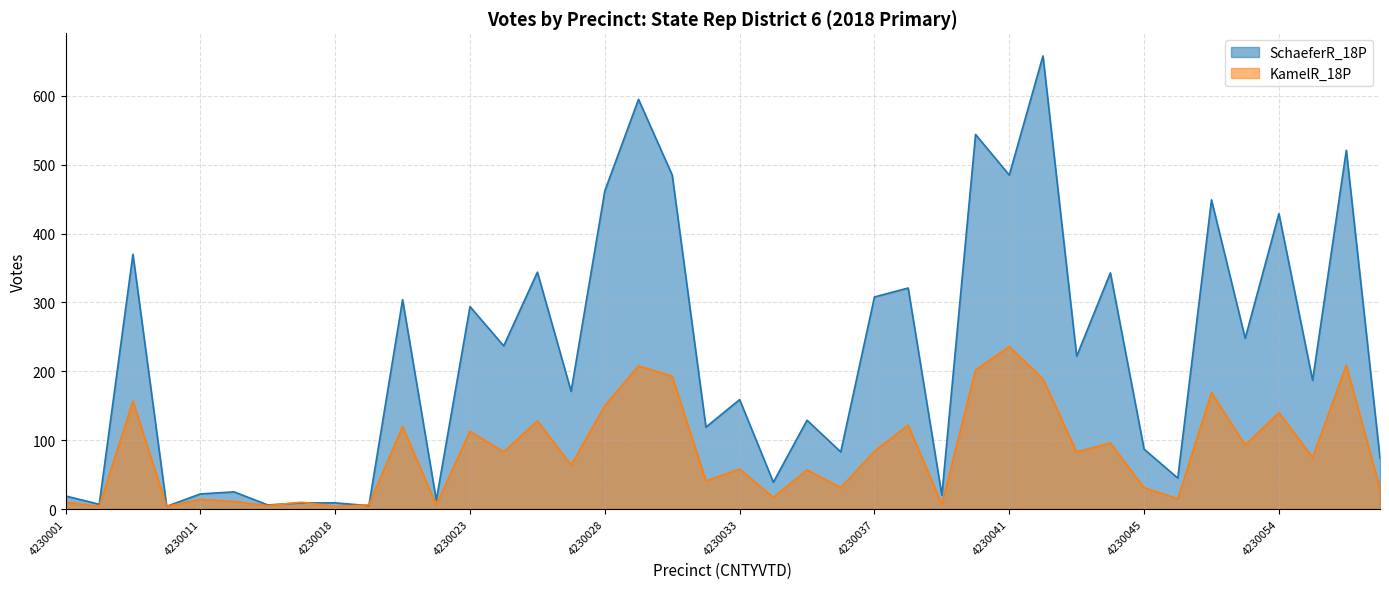

What is the value of the SchaeferR_18P point at the 35th from the left?

449